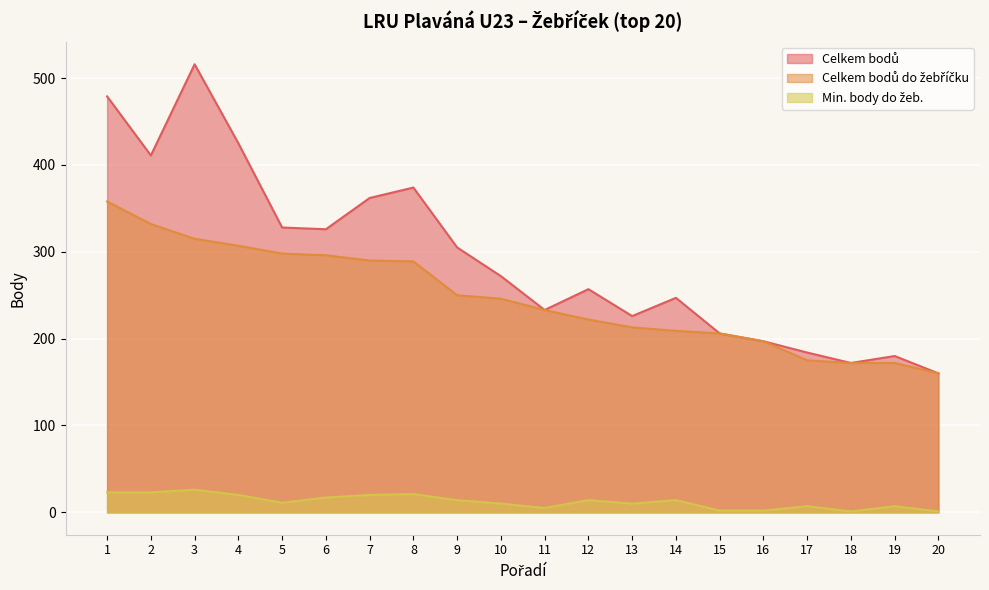

The value of Celkem bodů do žebříčku at 19 is 49. True or false?

False